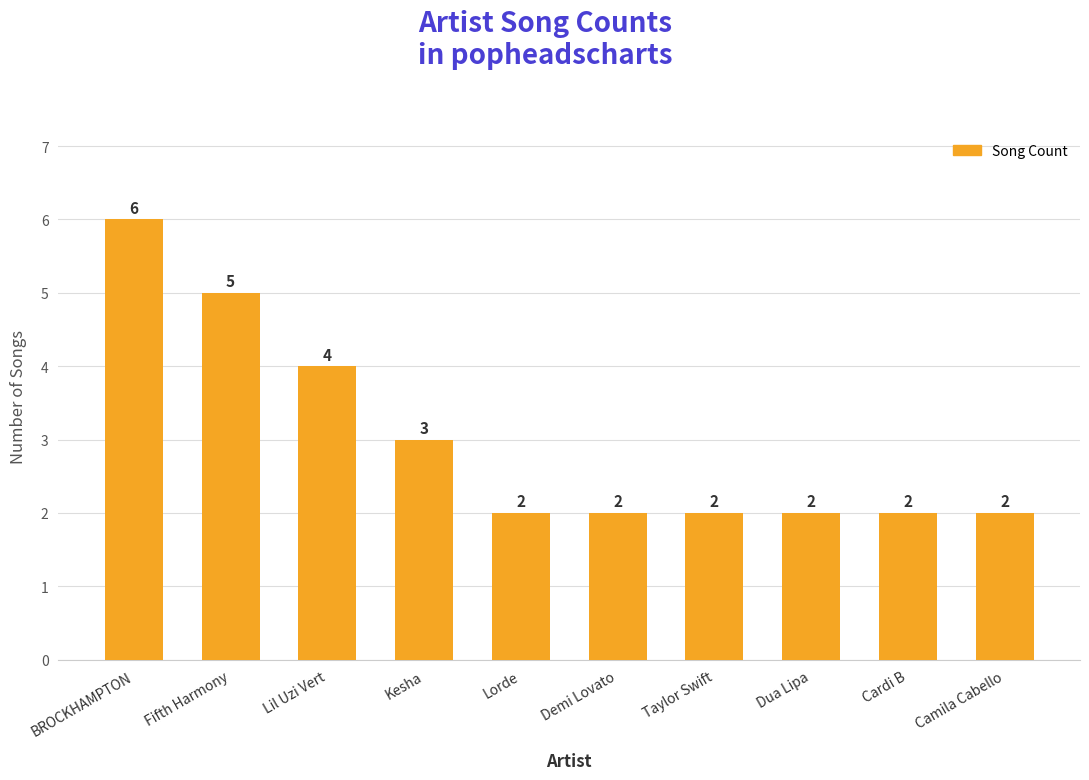

How many values exceed 2?

4